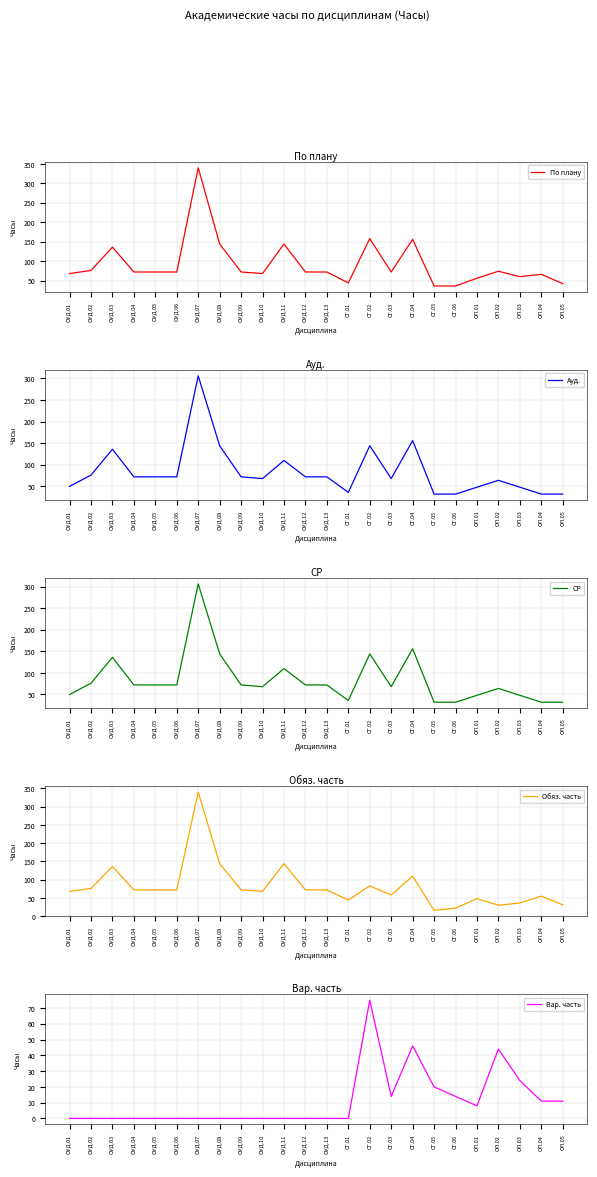

Does the chart display data point markers on the line(s)?

No